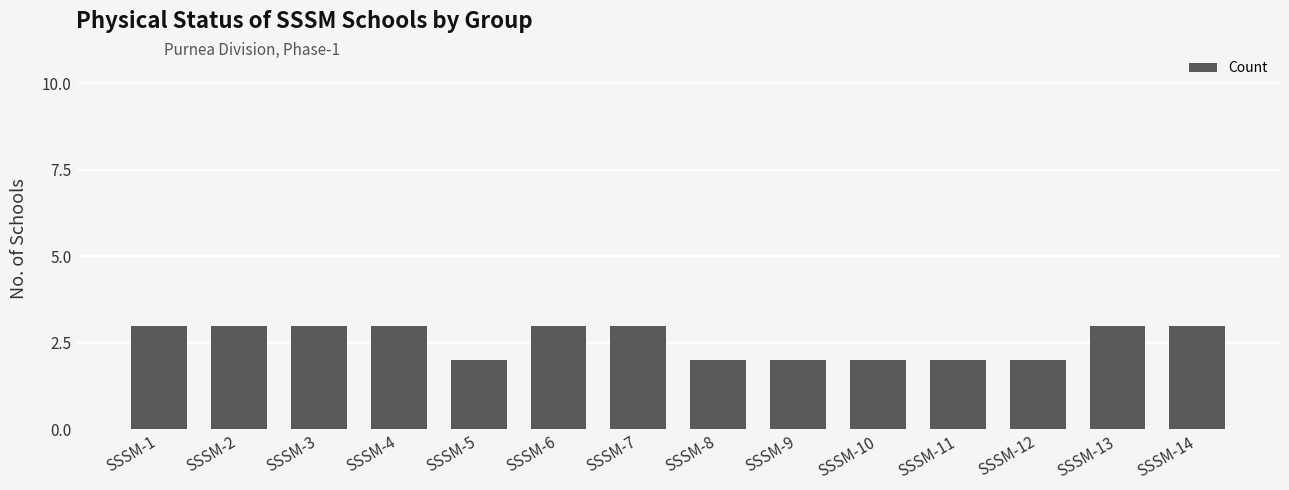

Approximately how many times larger is the value at SSSM-13 compared to SSSM-12?

1.5